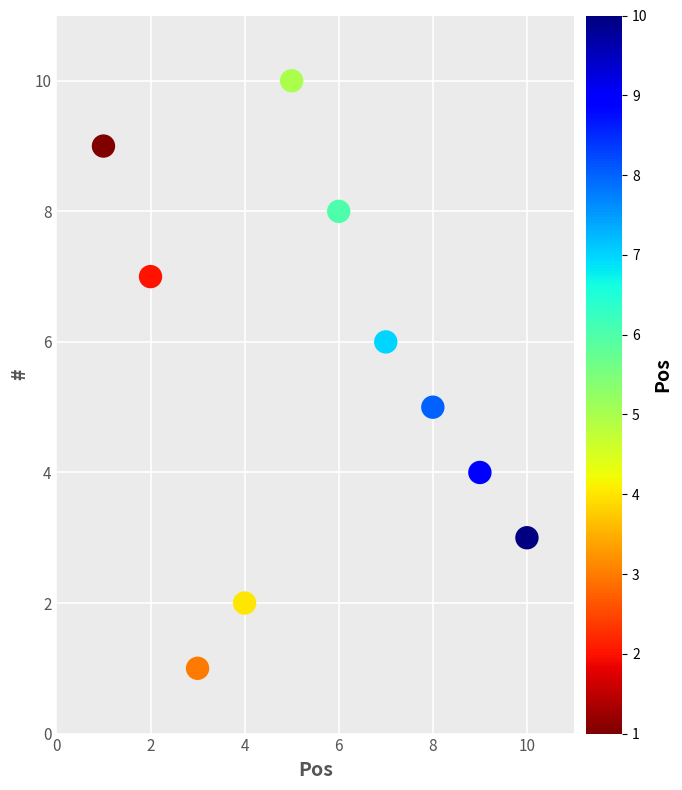

What is the average X value?

6